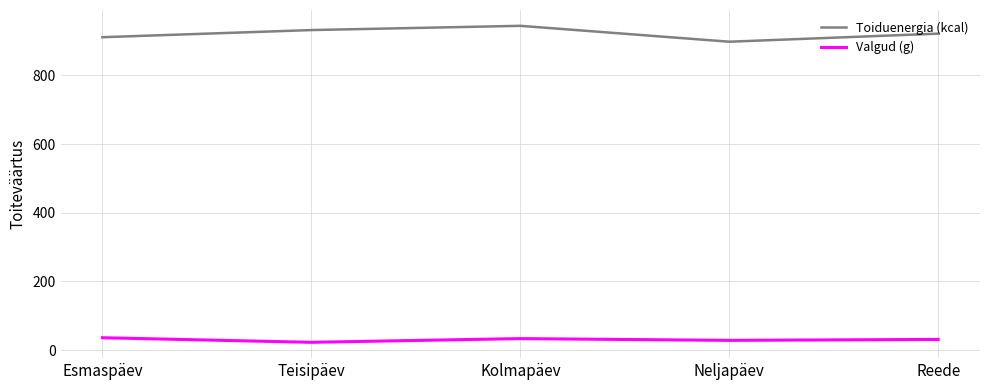

List the series in order of their peak value, lowest first.

Valgud (g), Toiduenergia (kcal)